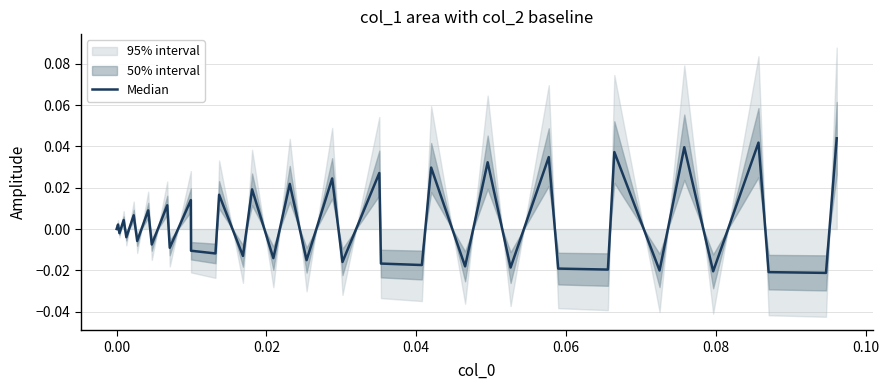

Does the chart have visible grid lines?

Yes